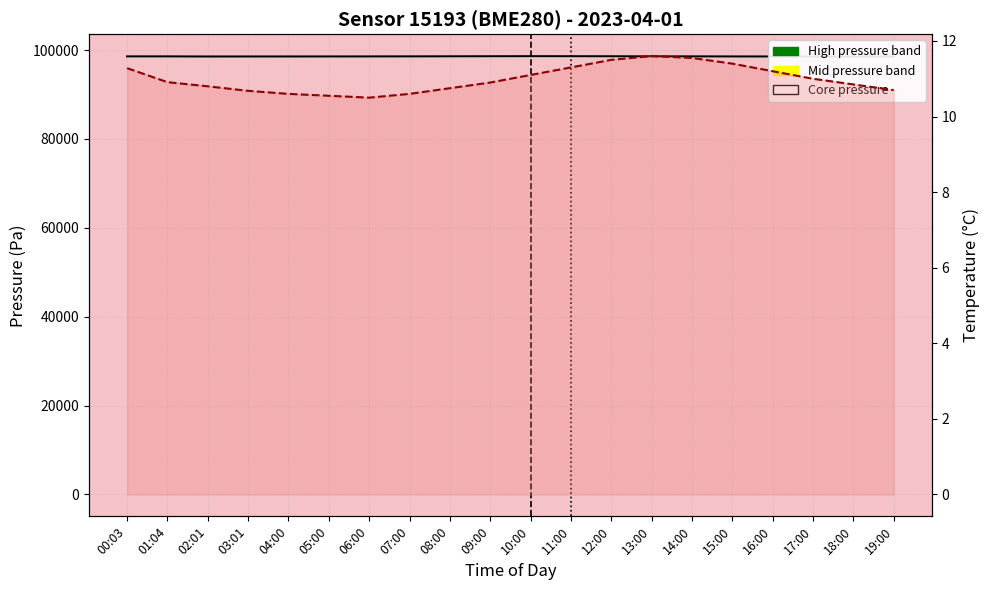

True or false: pressure line has more than 0 points higher than both neighbors.

True